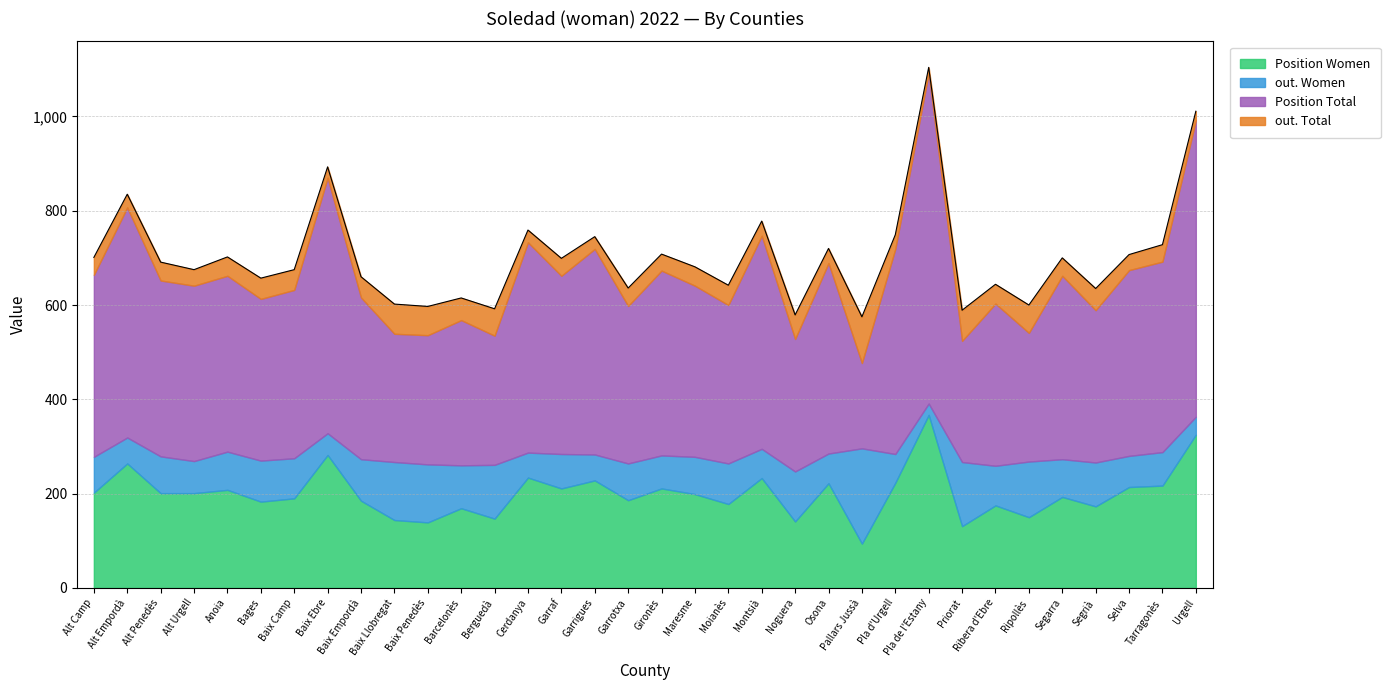

At which label is Position Total closest to 441?

Cerdanya